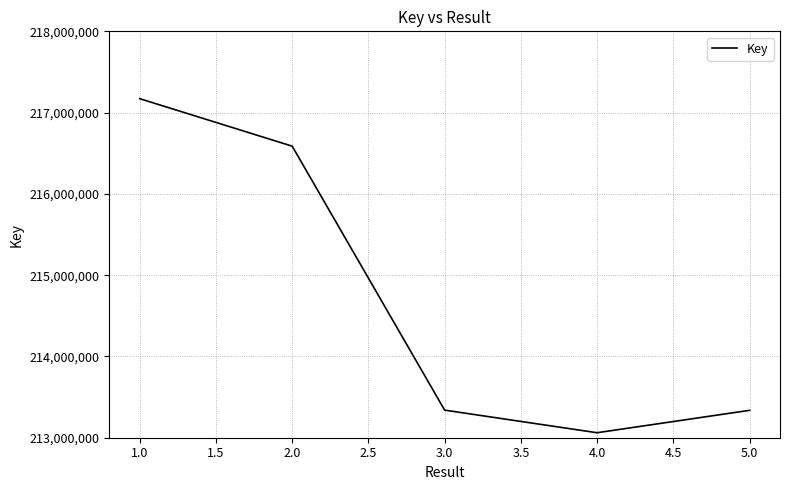

True or false: the data has more than 1 interior local peaks.

False